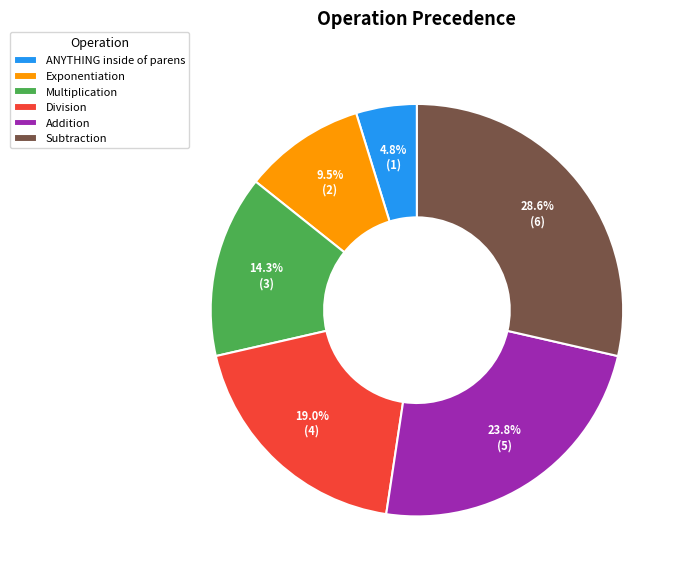

To the nearest percent, what is the average slice percentage?

17%